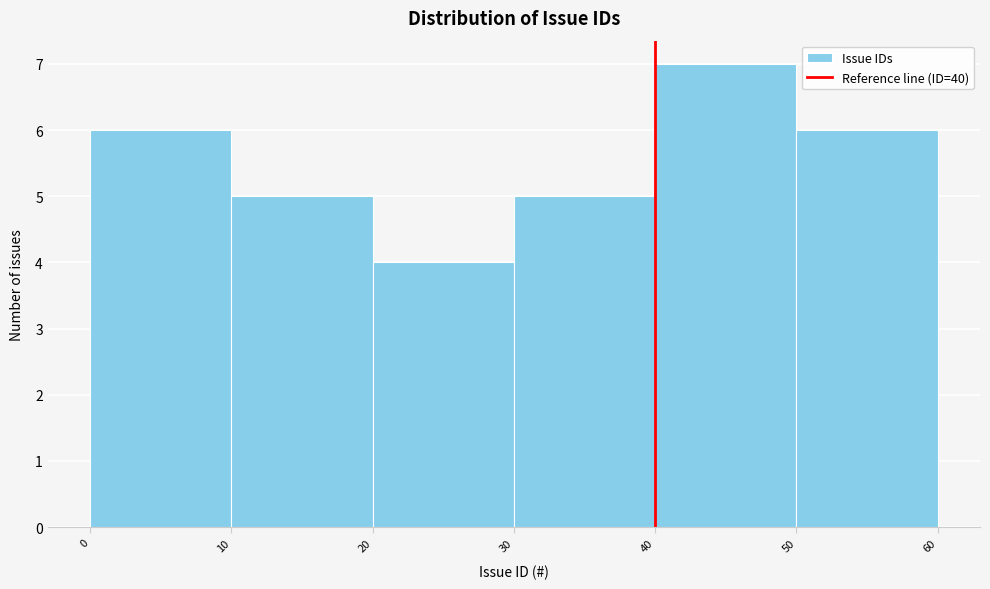

Reading left to right, list every bar in this chart as the range it spans on the x-axis followed by its height. The values are not printed on the chart, so give them approximately, as read against the axis.

0 to 10: 6
10 to 20: 5
20 to 30: 4
30 to 40: 5
40 to 50: 7
50 to 60: 6